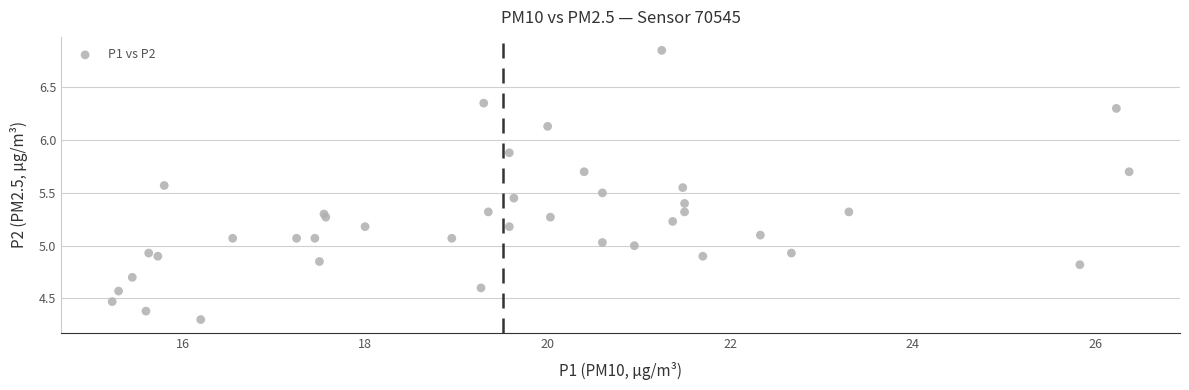

What is the range of X values (max minus min)?

11.1